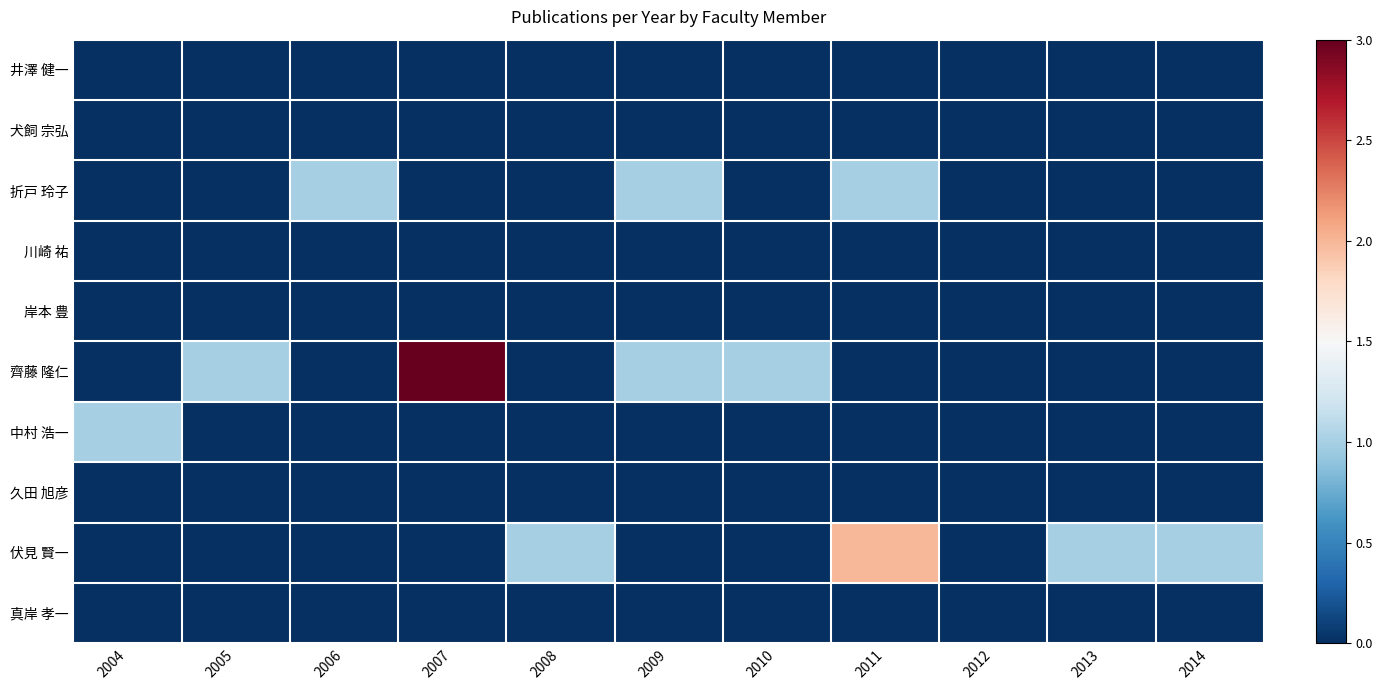

At 2010, list the series in order from smallest to largest.

井澤 健一, 犬飼 宗弘, 折戸 玲子, 川崎 祐, 岸本 豊, 中村 浩一, 久田 旭彦, 伏見 賢一, 真岸 孝一, 齊藤 隆仁